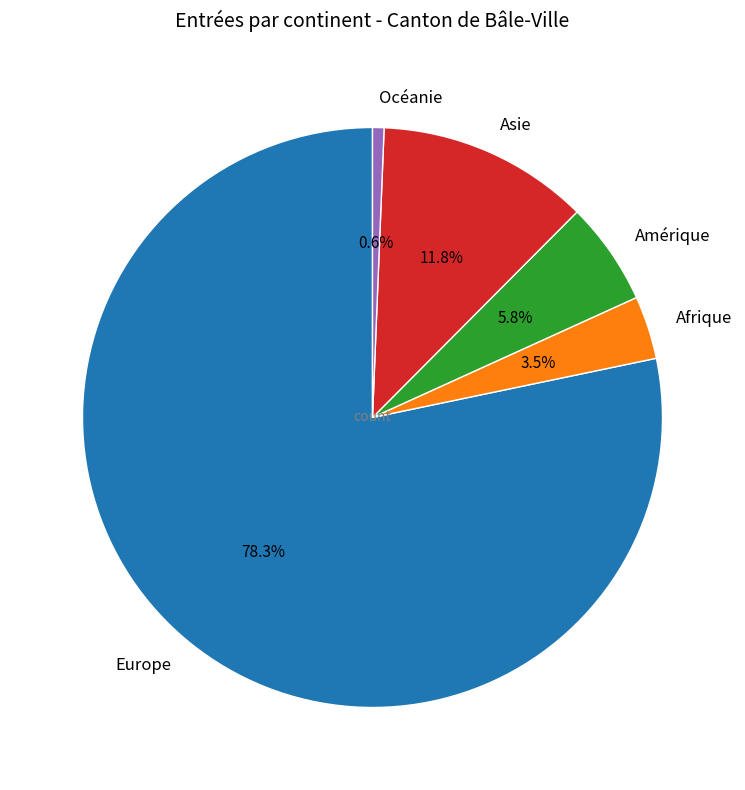

Is the sum of Afrique and Océanie greater than half?

No